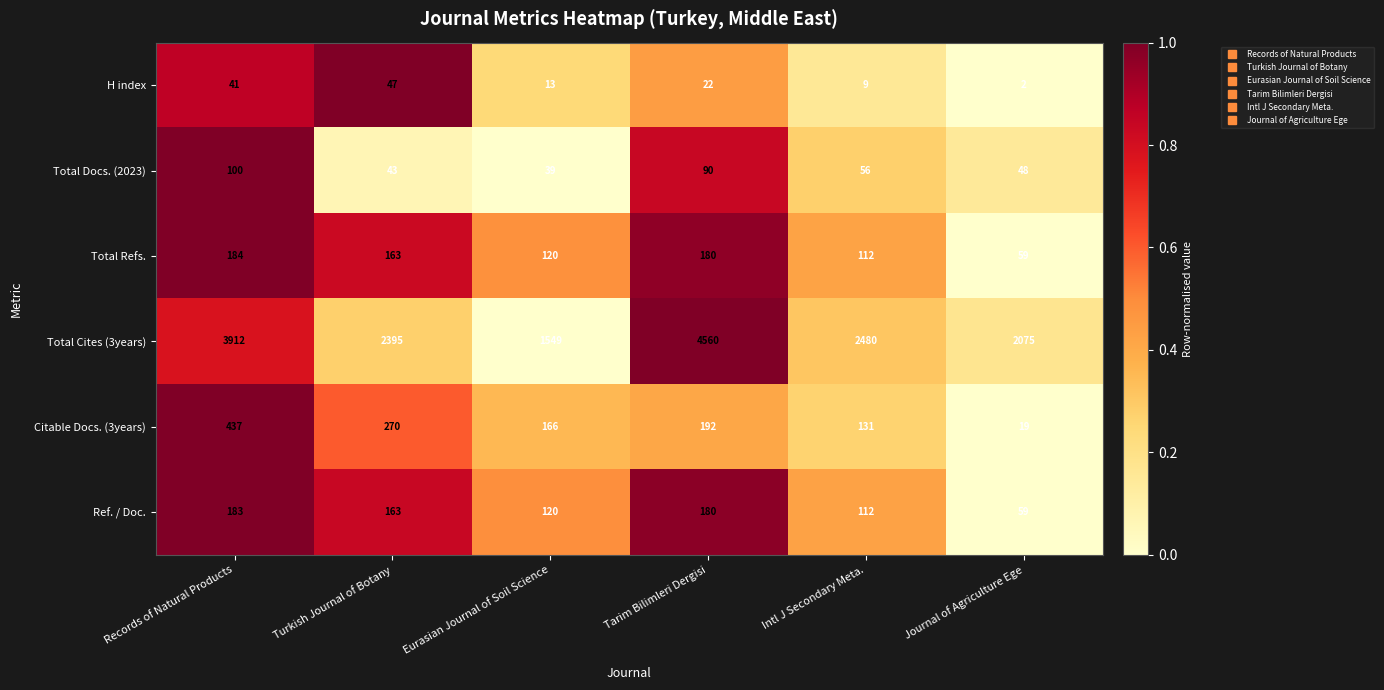

At which category is the sum across all series the highest?

Tarim Bilimleri Dergisi